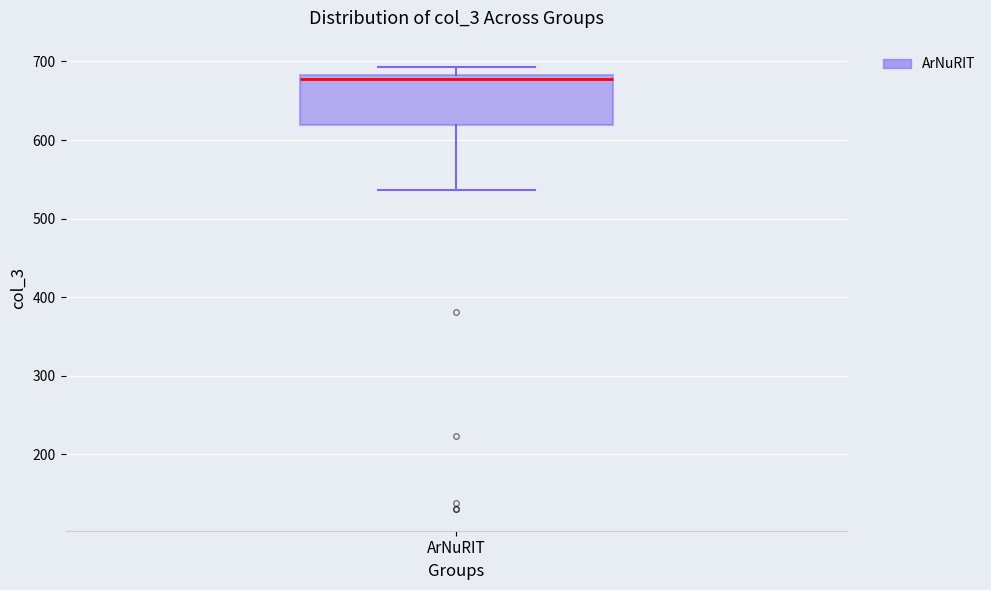

Where does the lower whisker of the box for ArNuRIT end on the y-axis? The values are not printed on the chart, so give them approximately, as read against the axis.

540